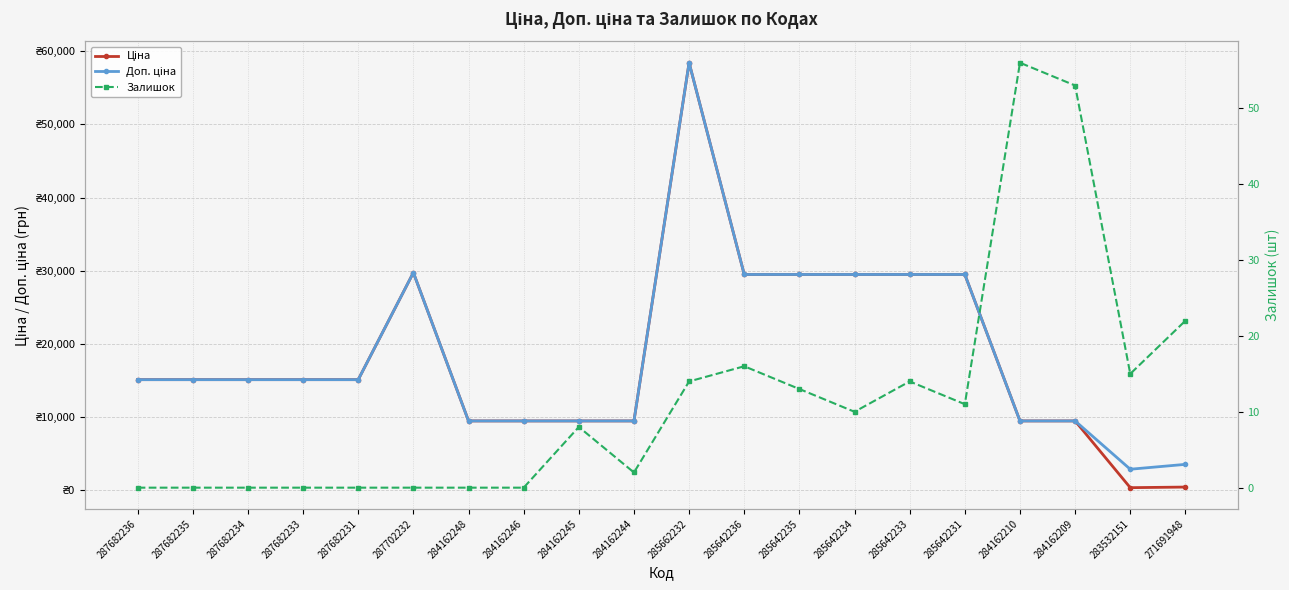

Which series has the largest total across all categories?

Доп. ціна